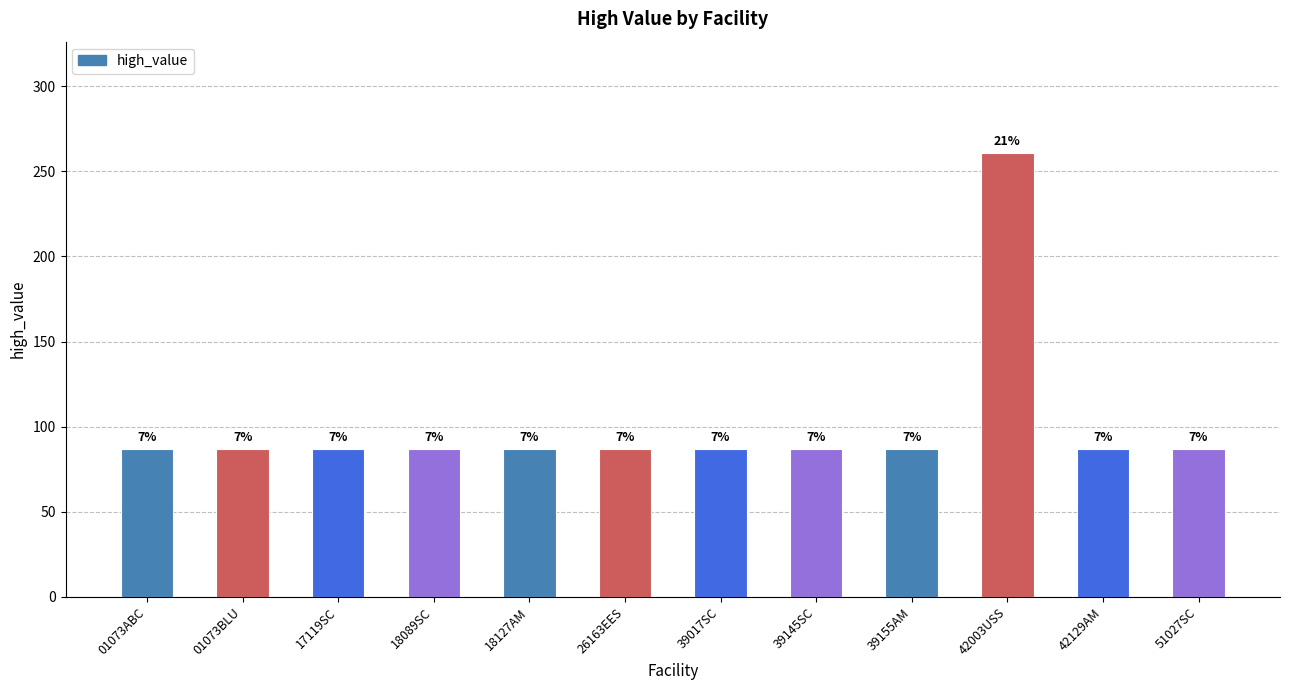

How many bars are there in total?

12